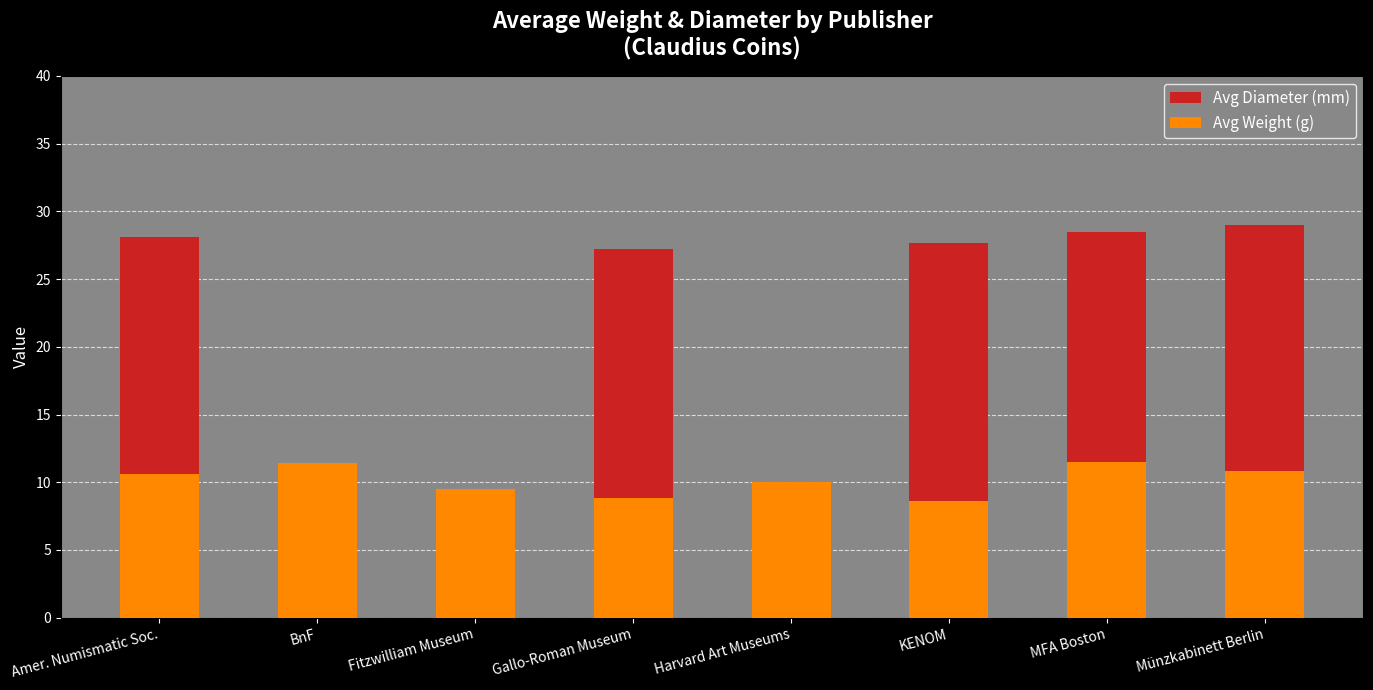

At how many categories does at least one series exceed 14?

5